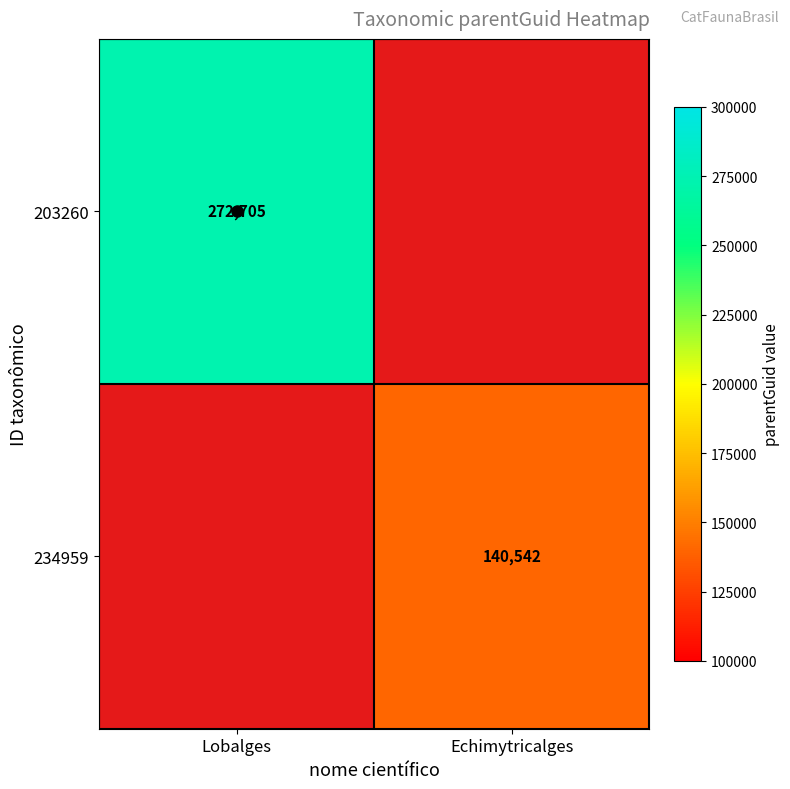

Between Lobalges and Echimytricalges, which is larger?

Echimytricalges